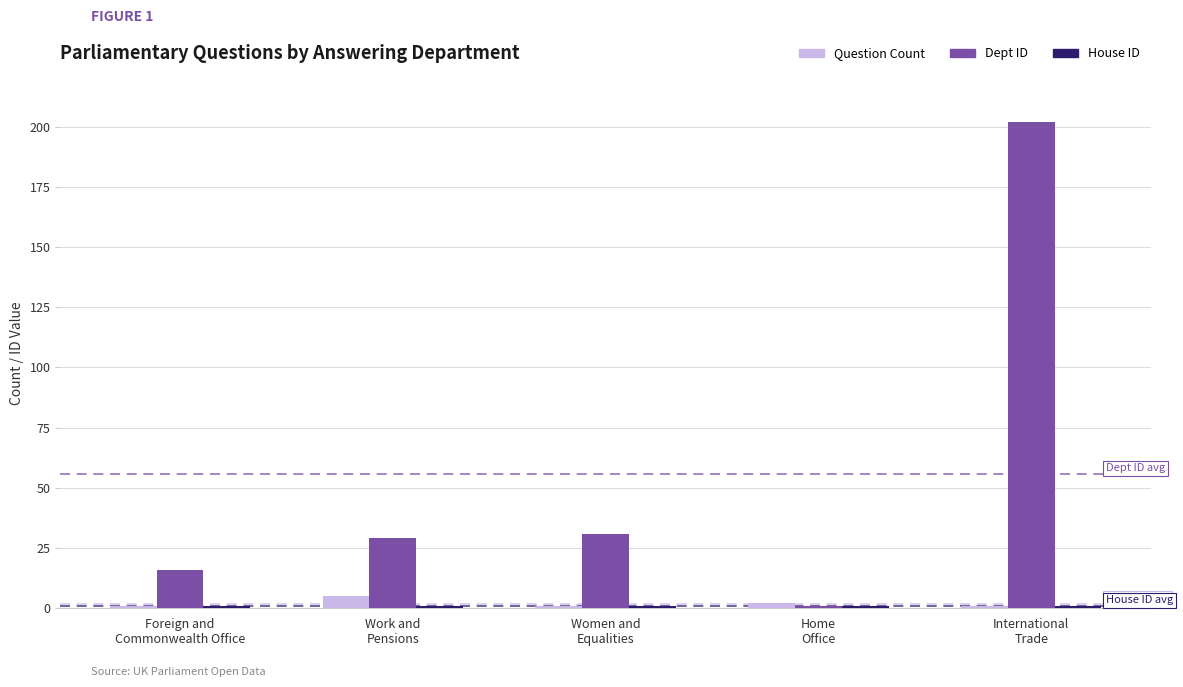

What is the sum of all Question Count values?

10